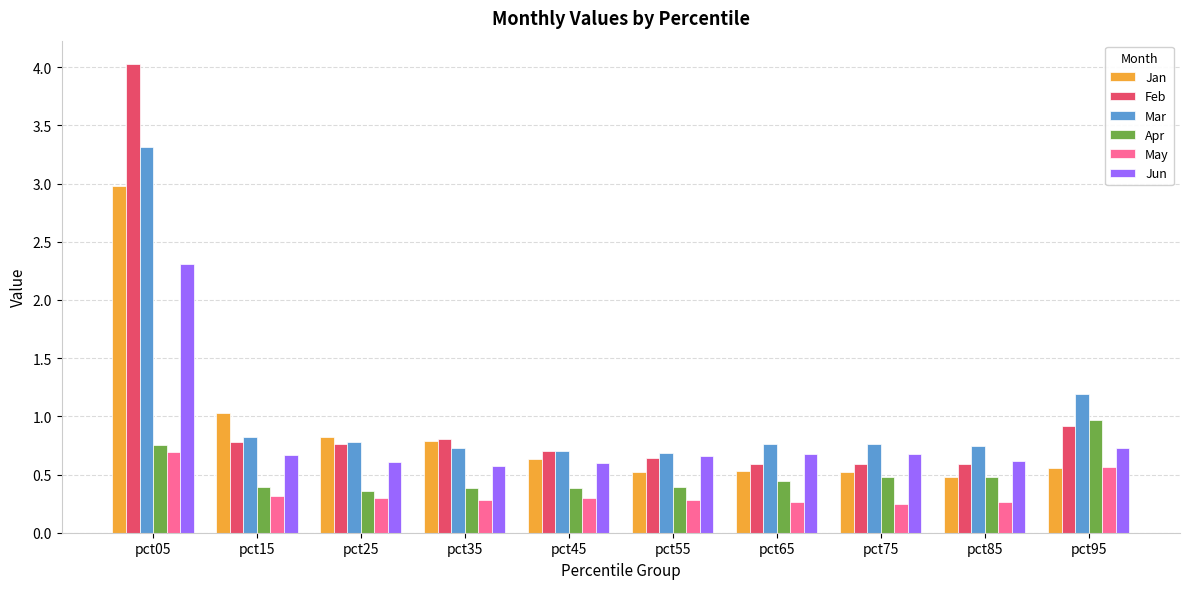

What is the sum of the Jan values at pct05 and pct65?

3.5